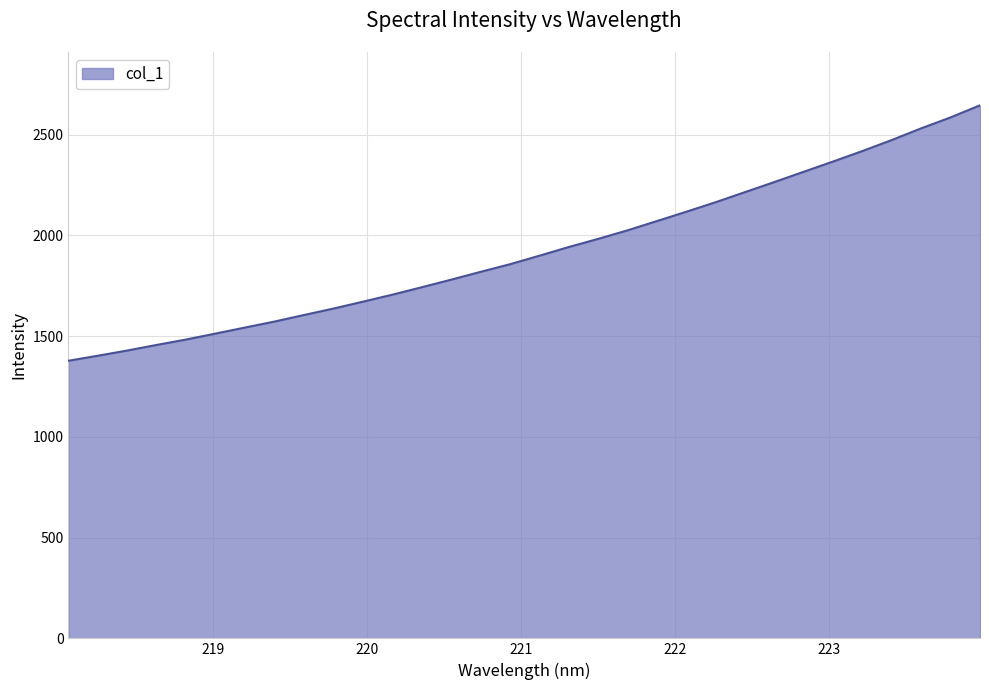

What is the minimum value shown in the chart?

1377.4